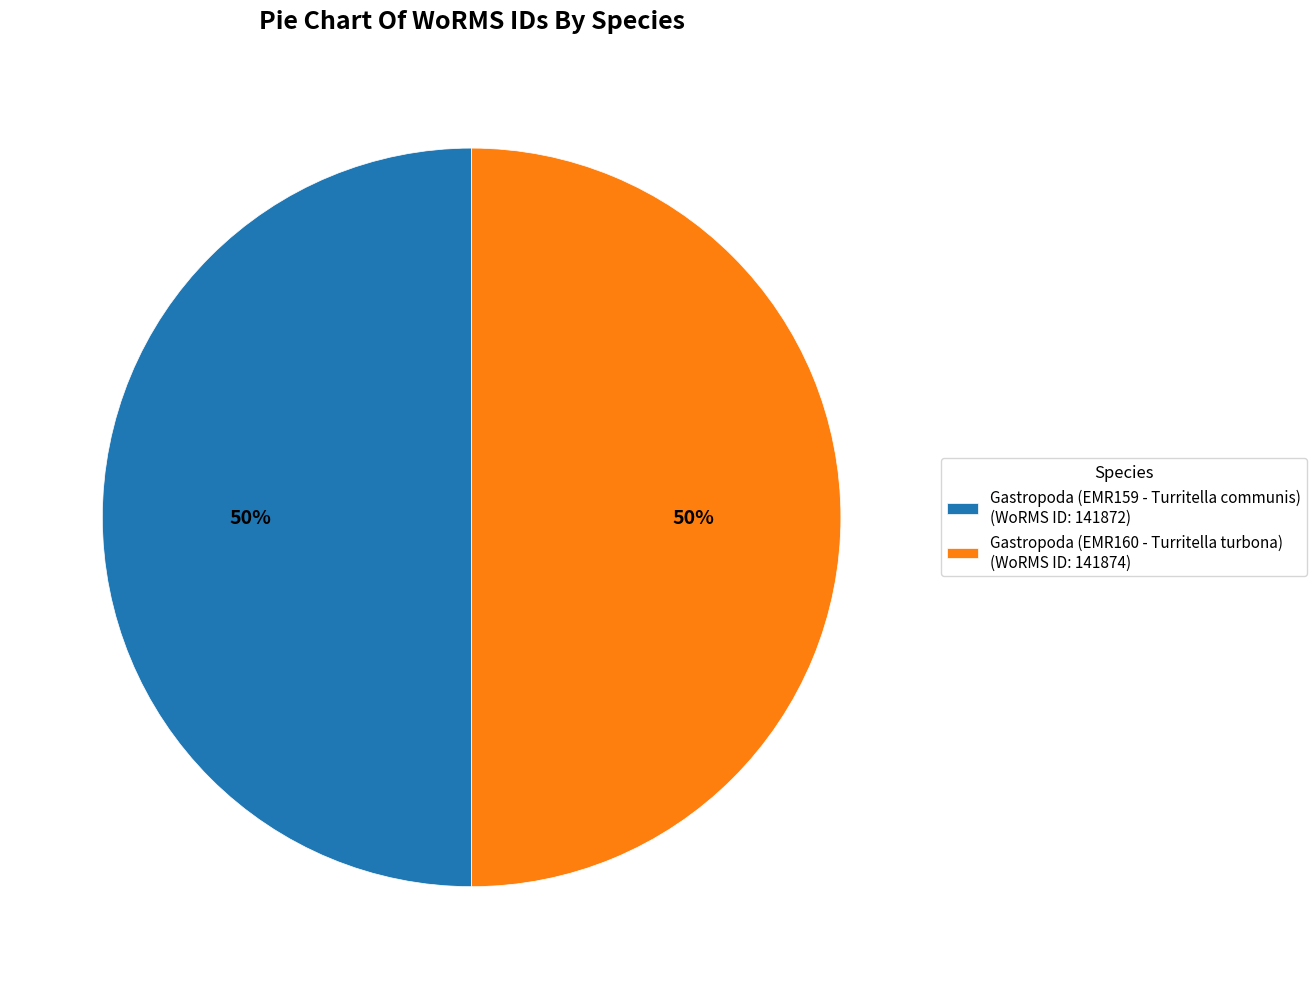

Is it true that Gastropoda (EMR160 - Turritella turbona) is 50% of the pie?

True